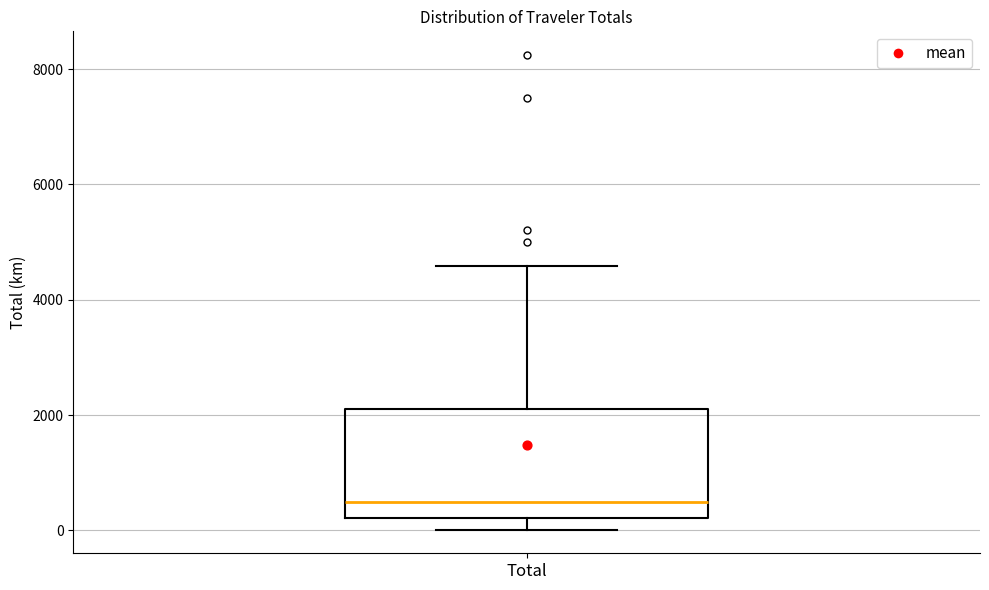

Where does the median line of the box for Total sit on the y-axis? The values are not printed on the chart, so give them approximately, as read against the axis.

600